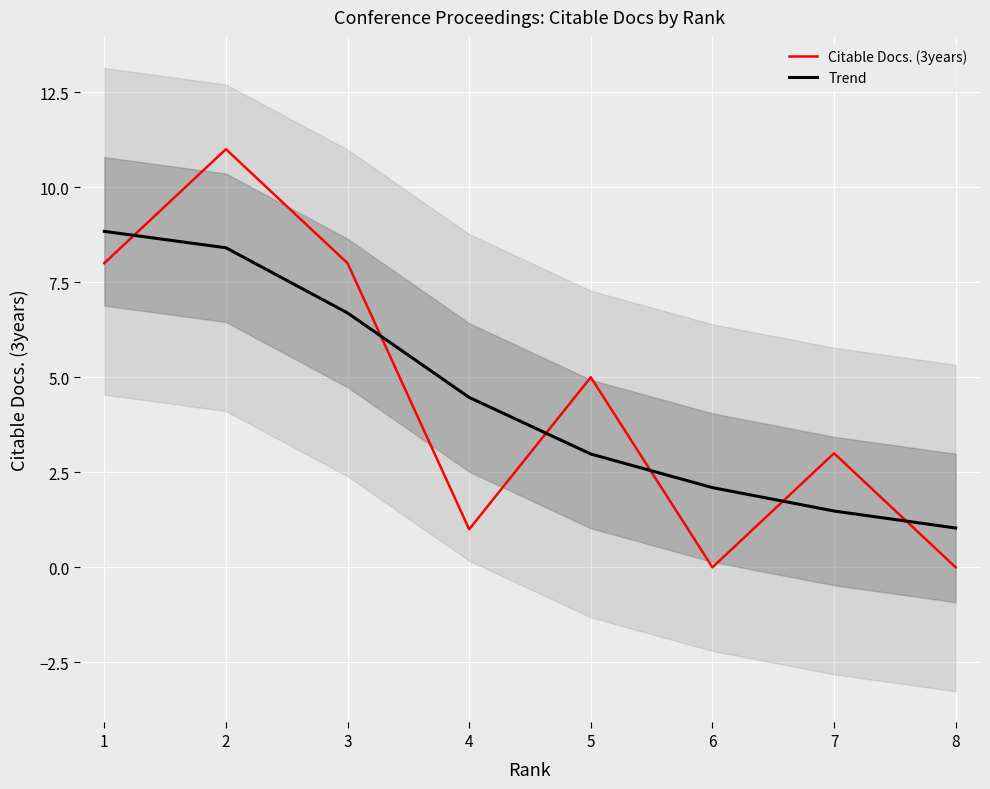

What is the maximum value for Citable Docs. (3years)?

11.0